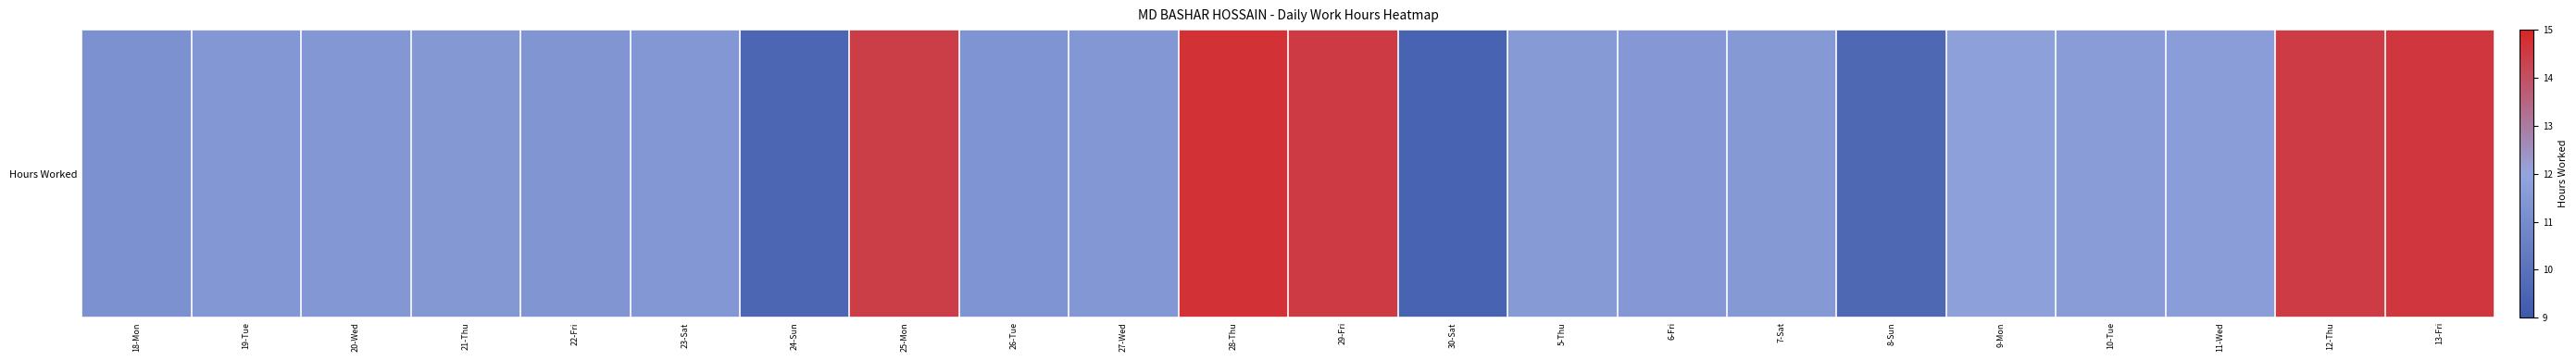

Reading left to right, extract all data points from this chart.

18-Mon=11.2	19-Tue=11.4	20-Wed=11.4	21-Thu=11.5	22-Fri=11.3	23-Sat=11.4	24-Sun=9.5	25-Mon=14.4	26-Tue=11.3	27-Wed=11.4	28-Thu=14.7	29-Fri=14.5	30-Sat=9.4	5-Thu=11.5	6-Fri=11.5	7-Sat=11.5	8-Sun=9.6	9-Mon=11.8	10-Tue=11.6	11-Wed=11.7	12-Thu=14.5	13-Fri=14.6